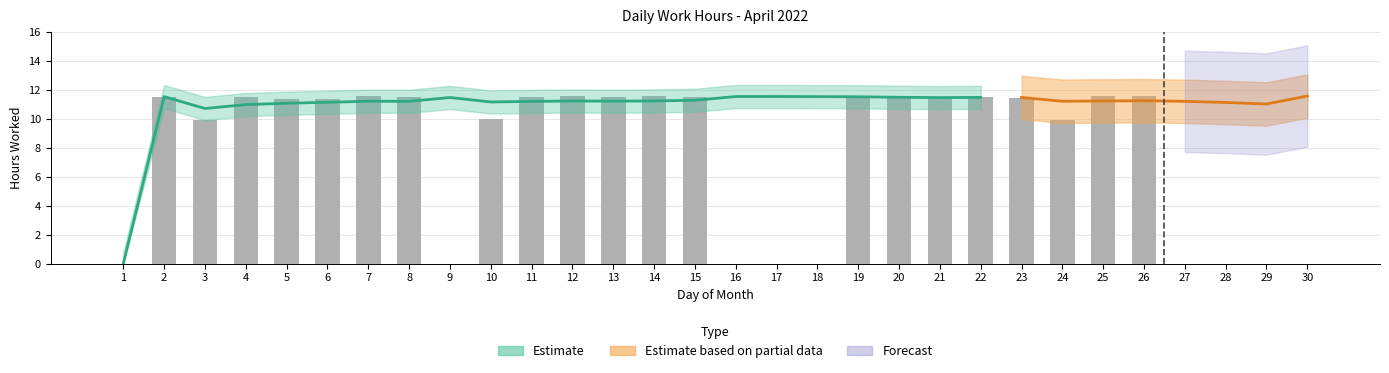

What is the sum of all values?

236.8